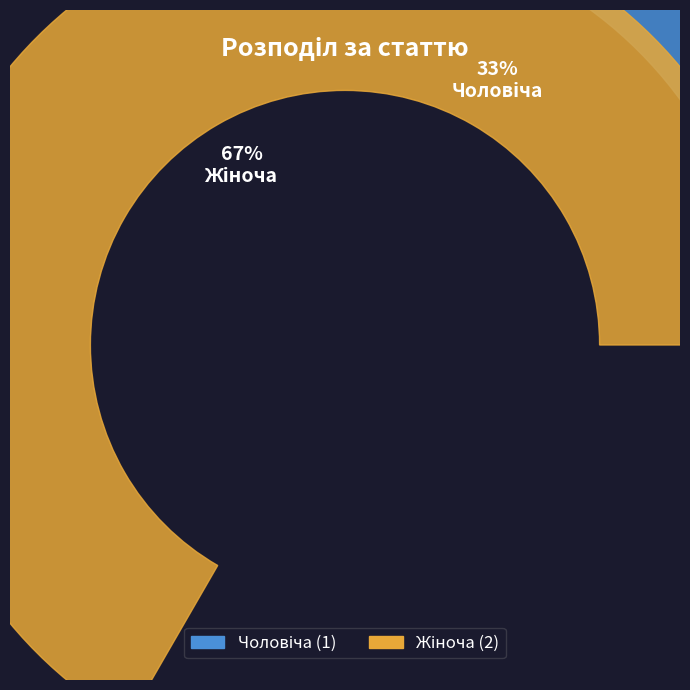

Does Жіноча represent more than half of the total?

Yes